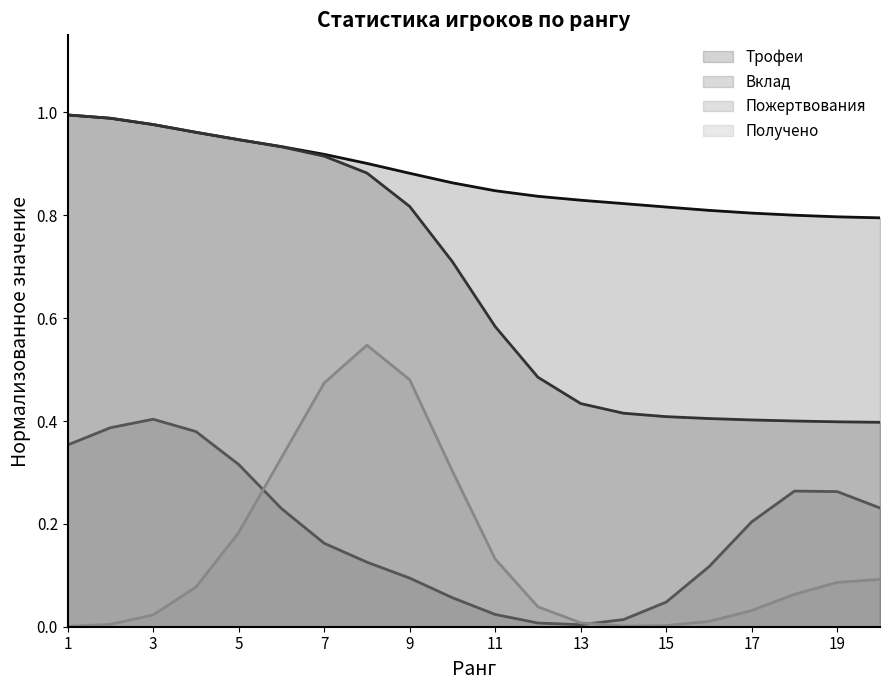

What is the value of the Вклад point at the 4th from the left?

1.0